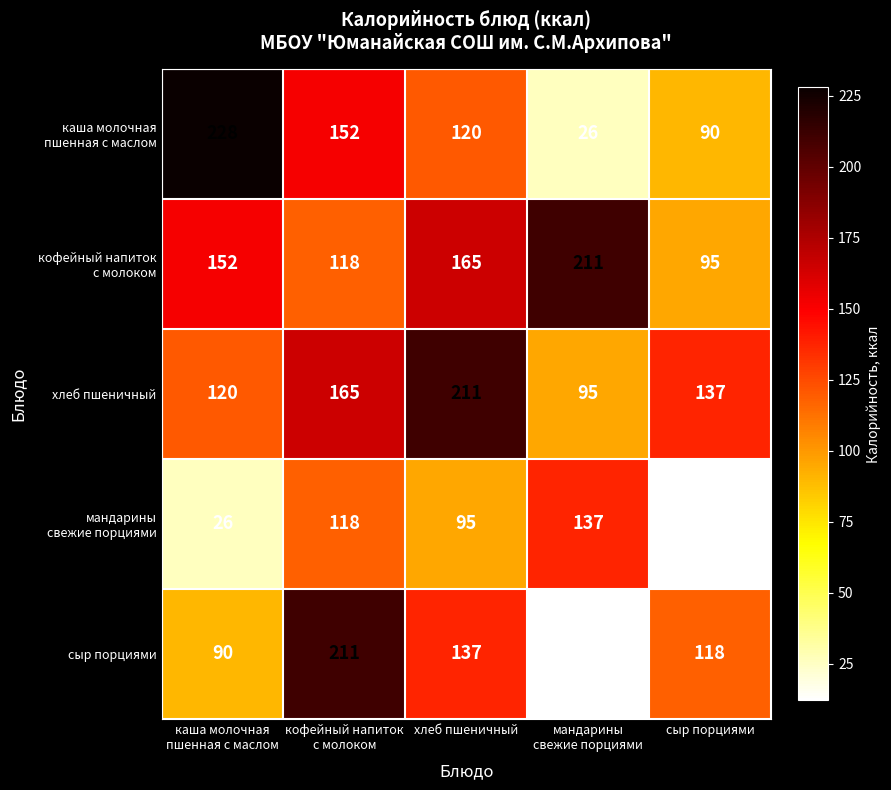

What is the difference between the highest and lowest values at хлеб пшеничный?

116